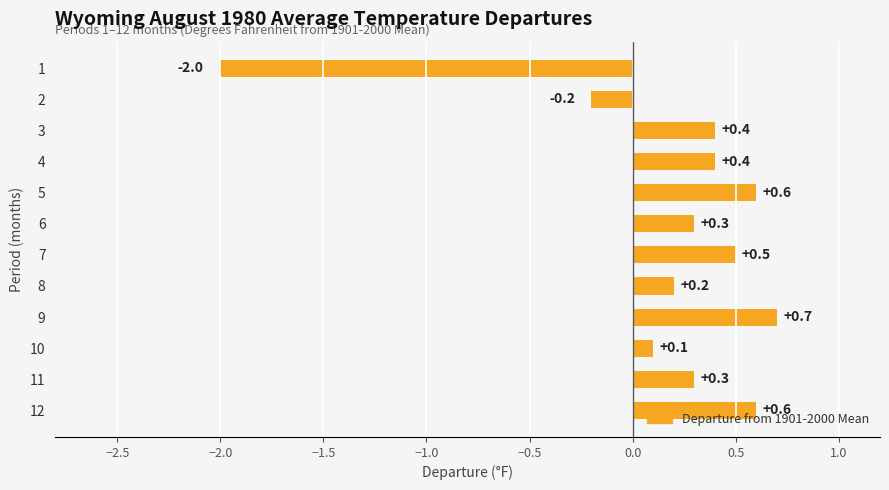

The chart shows a value of 0.7 at 9. True or false?

True